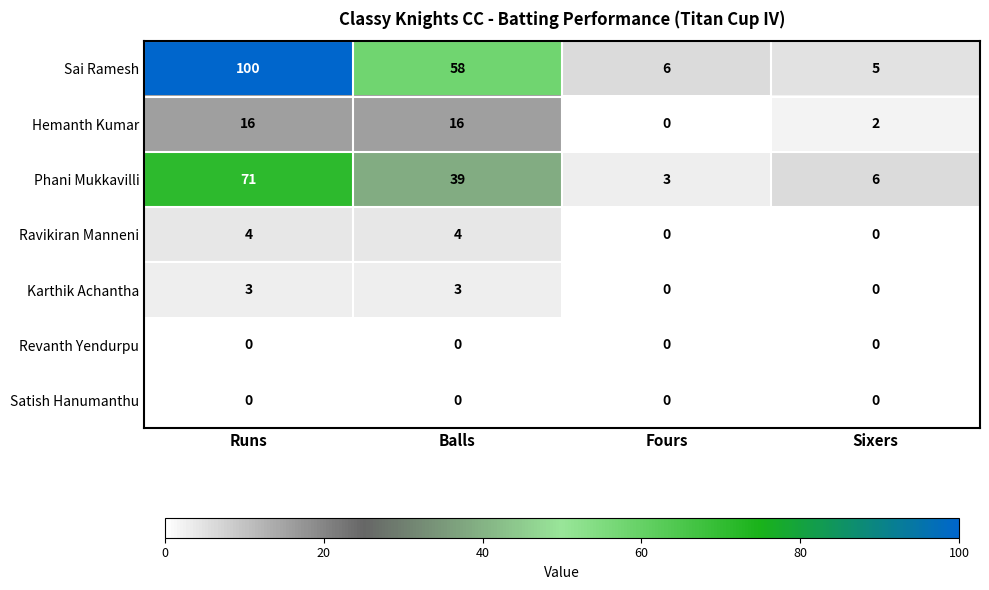

True or false: Phani Mukkavilli has a value of 71 at Runs.

True